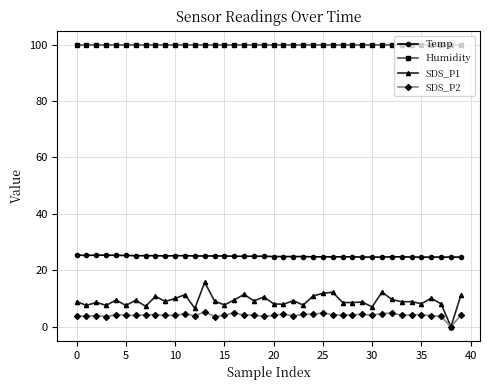

True or false: SDS_P1 has more than 1 interior local peaks.

True